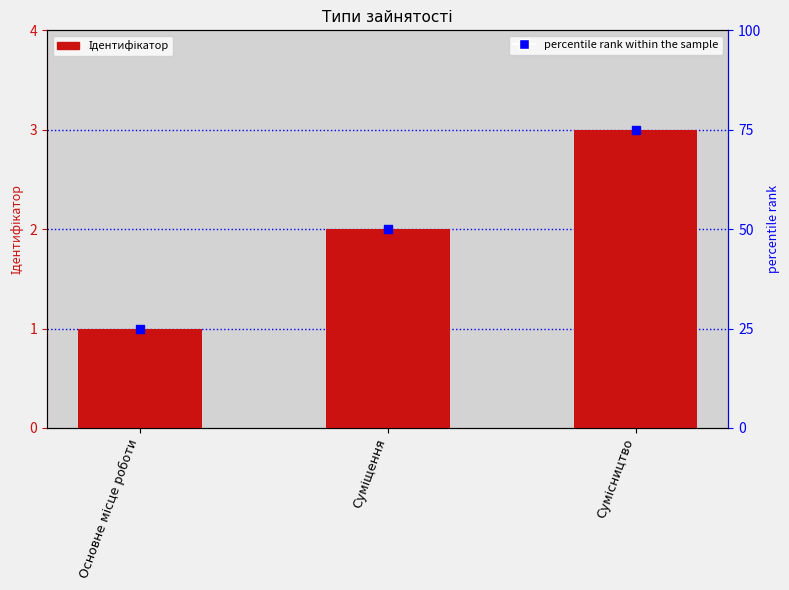

Which series reaches the minimum Y coordinate?

Ідентифікатор